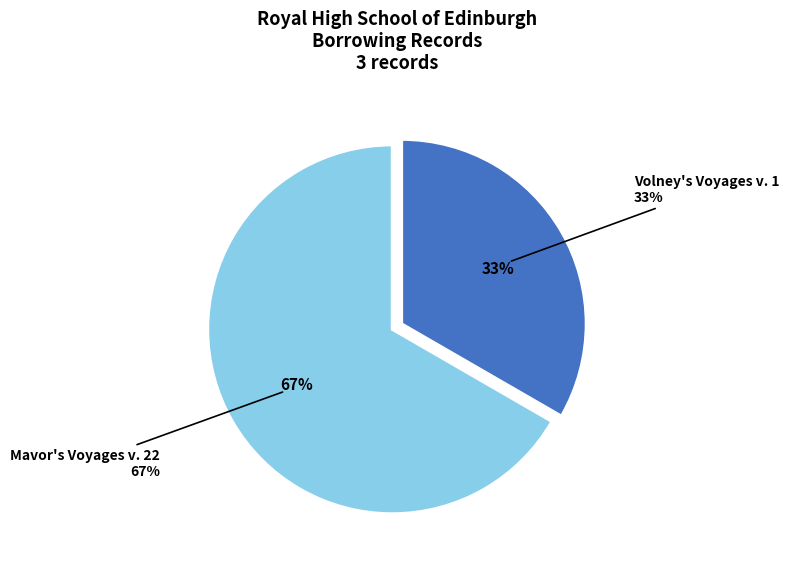

How many segments does this pie chart have?

2